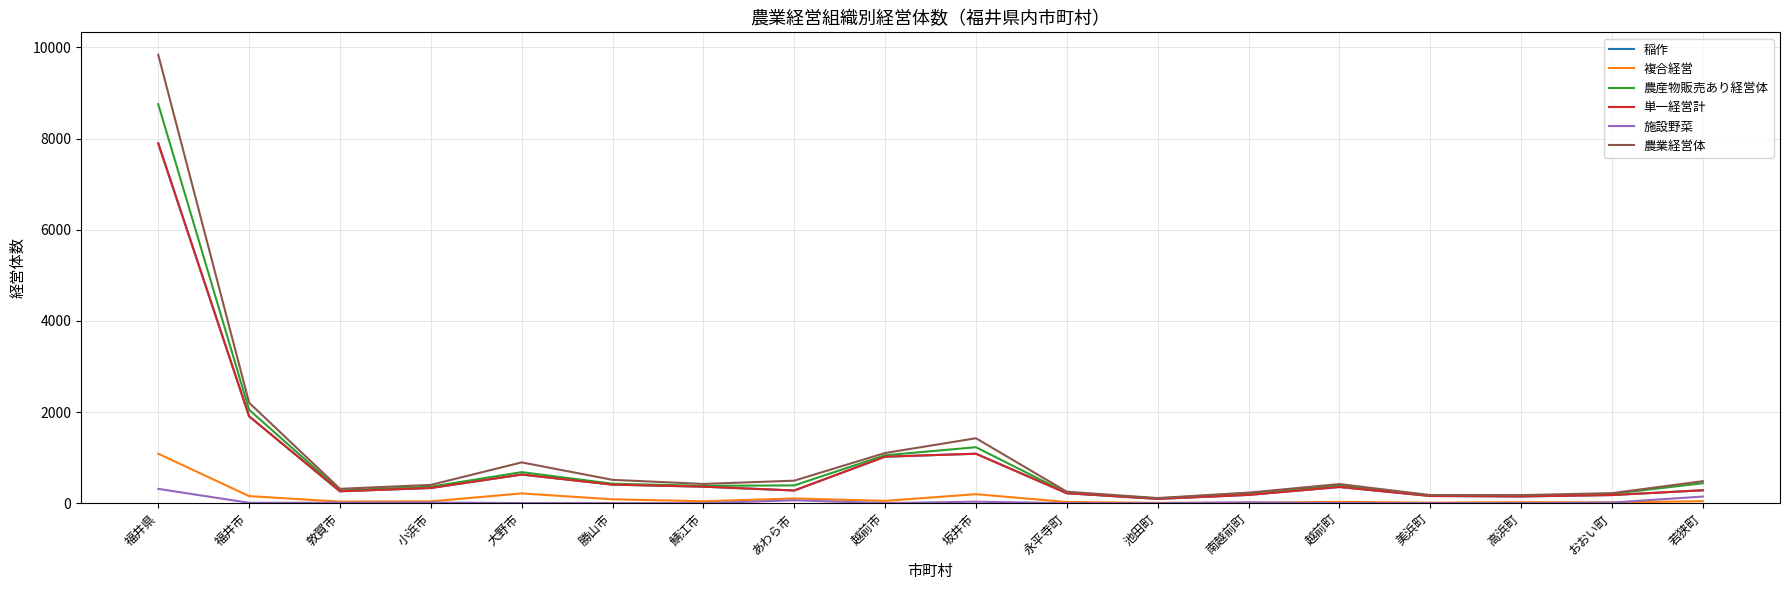

Is it true that 施設野菜 equals 63 at あわら市?

True